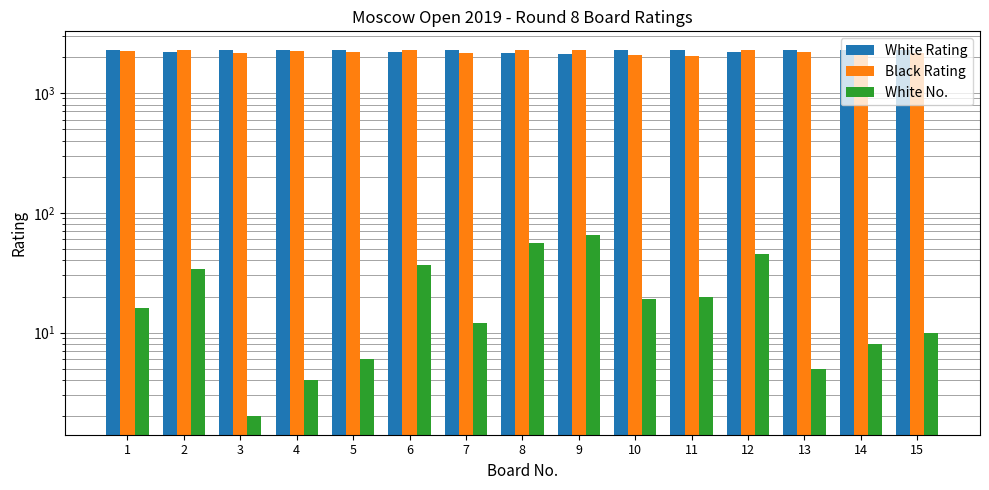

Rank the series by their maximum value, from lowest to highest.

White No., White Rating, Black Rating